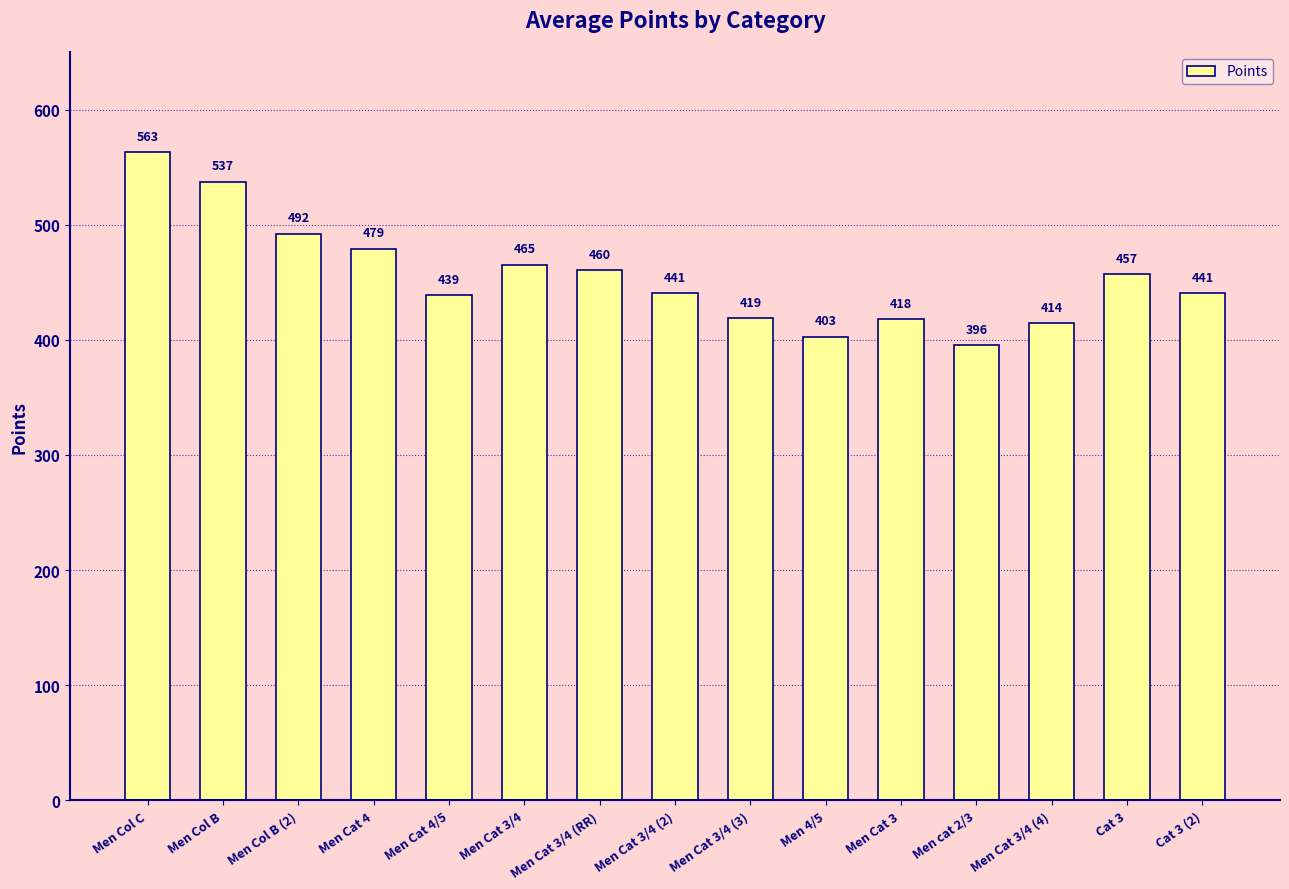

What is the minimum value shown in the chart?

395.7